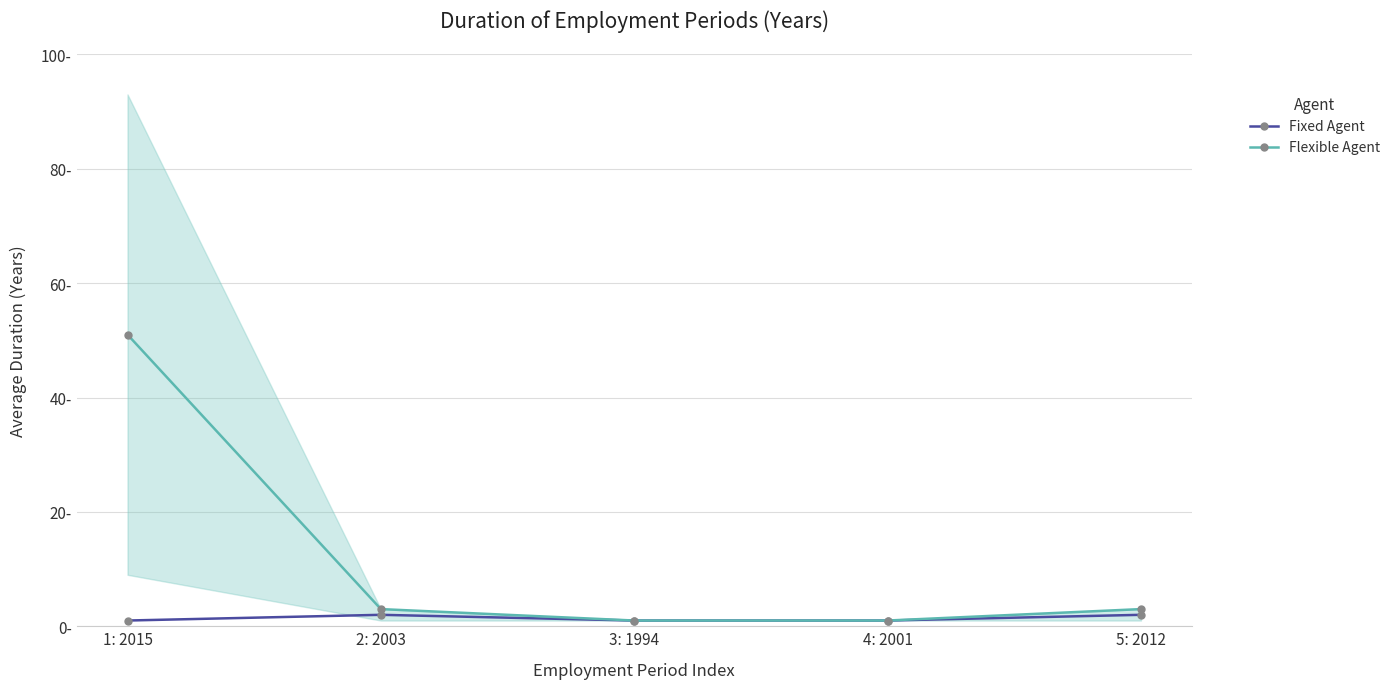

What is the label of the 2nd point from the left?

2: 2003